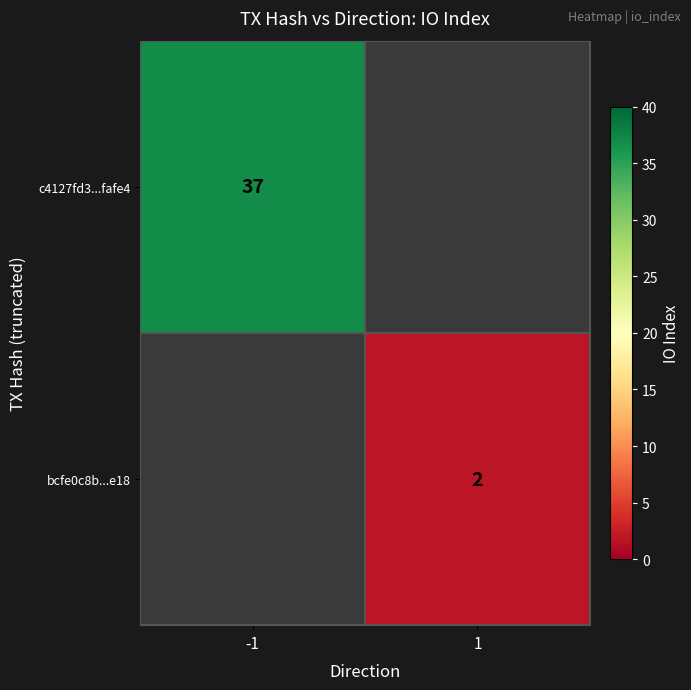

The value of c4127fd3...fafe4 at -1 is 37. True or false?

True